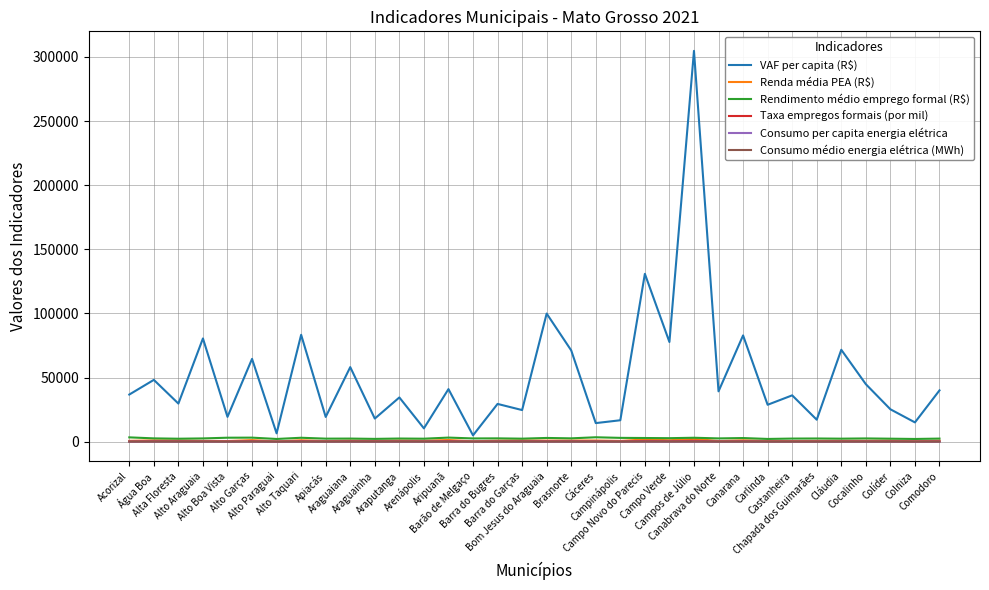

True or false: Consumo médio energia elétrica (MWh) and Taxa empregos formais (por mil) intersect in this chart.

False